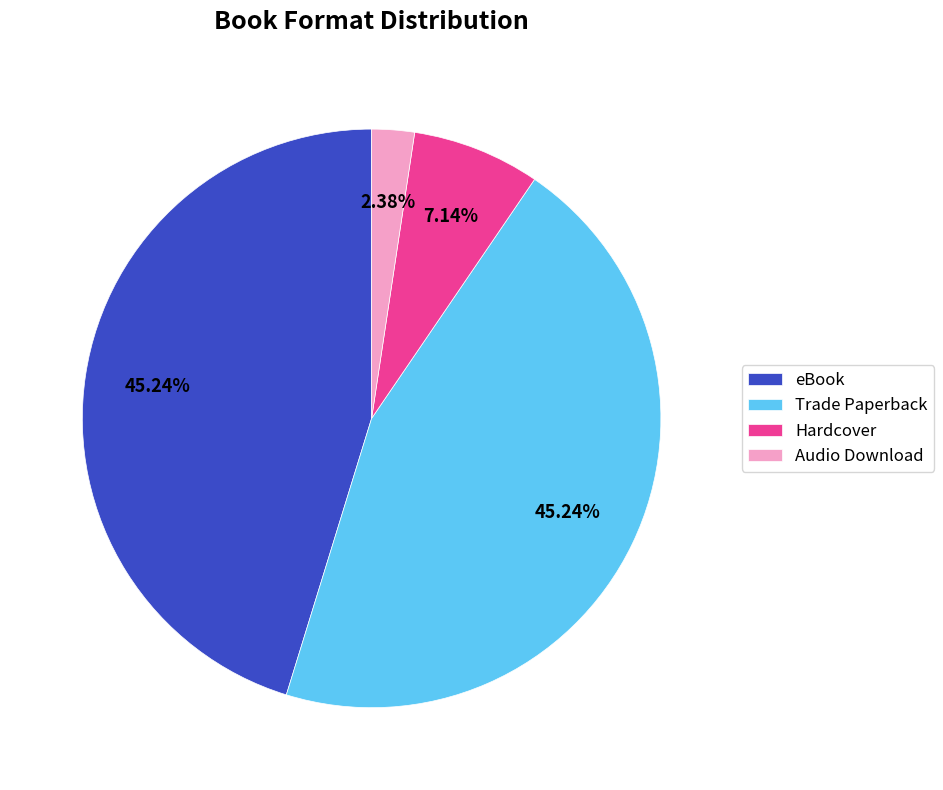

What is the ratio of the value at Audio Download to the value at Trade Paperback?

0.1